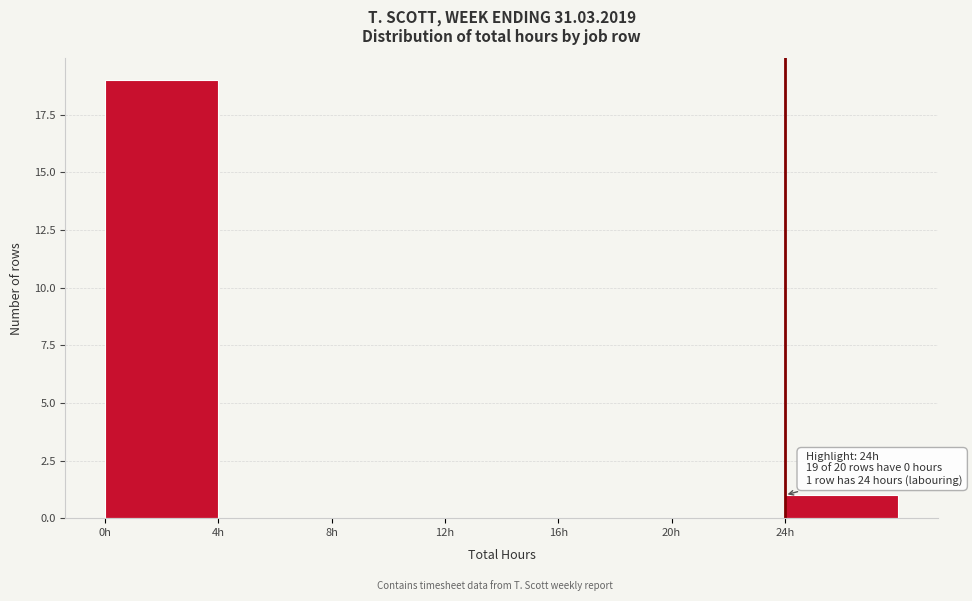

Over which range of the x-axis is the bar tallest?

0 to 4